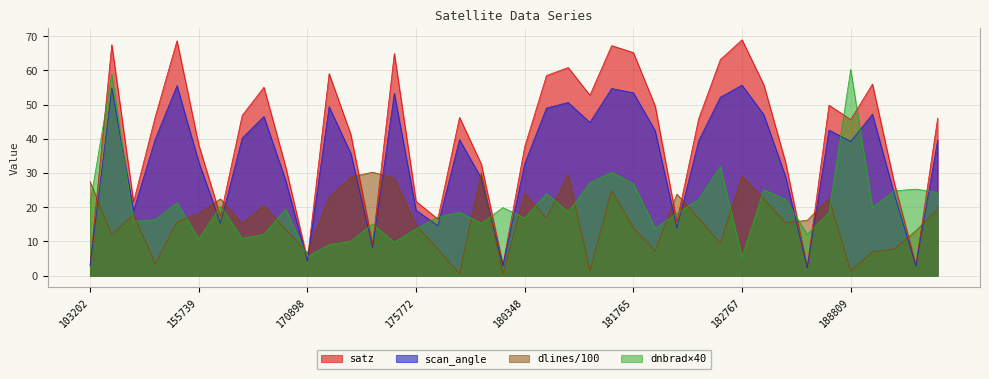

The scan_angle series shows 28.5 at 176748. True or false?

True